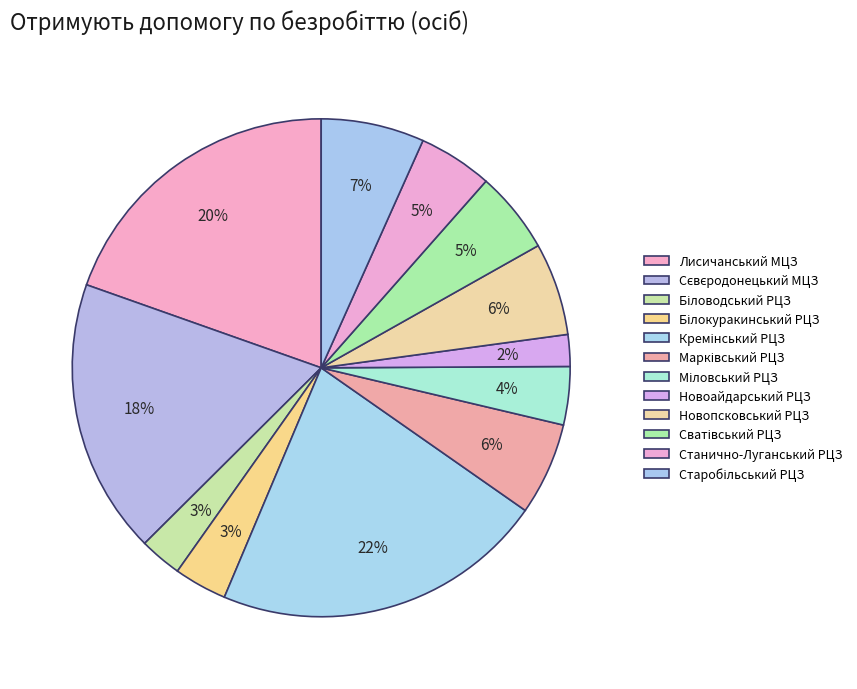

Is it true that Сєвєродонецький МЦЗ is 18% of the pie?

True